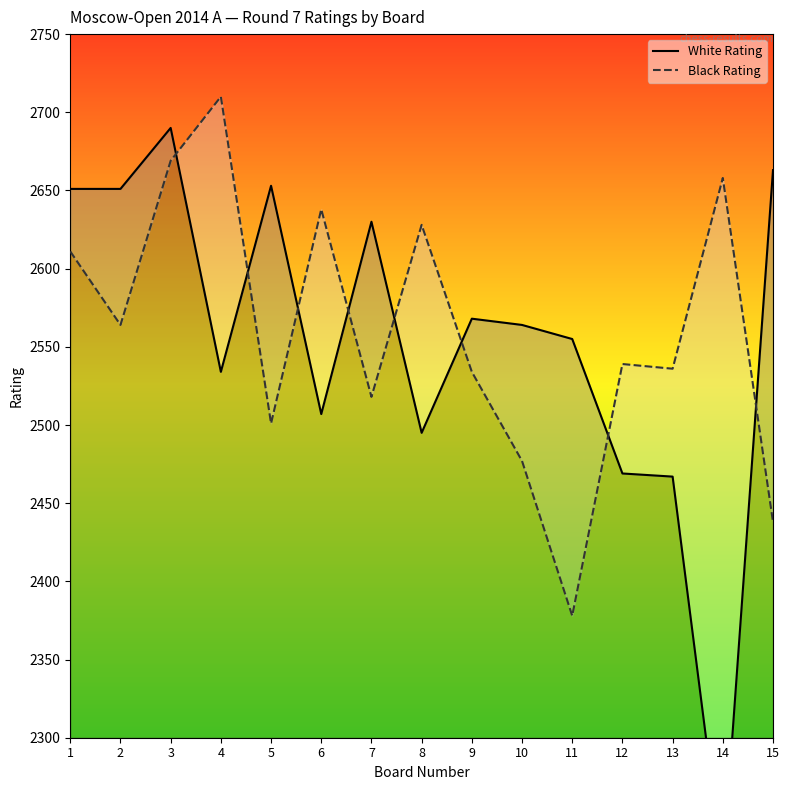

What is the difference between the maximum and second lowest values in the Black Rating series?

272